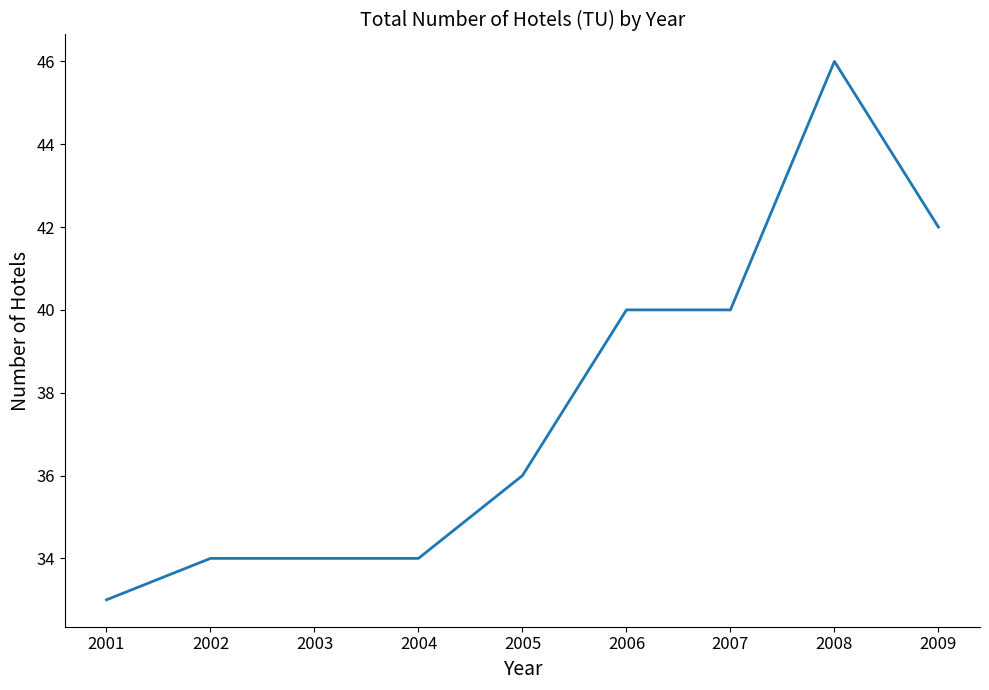

The chart shows a value of 34 at 2004. True or false?

True